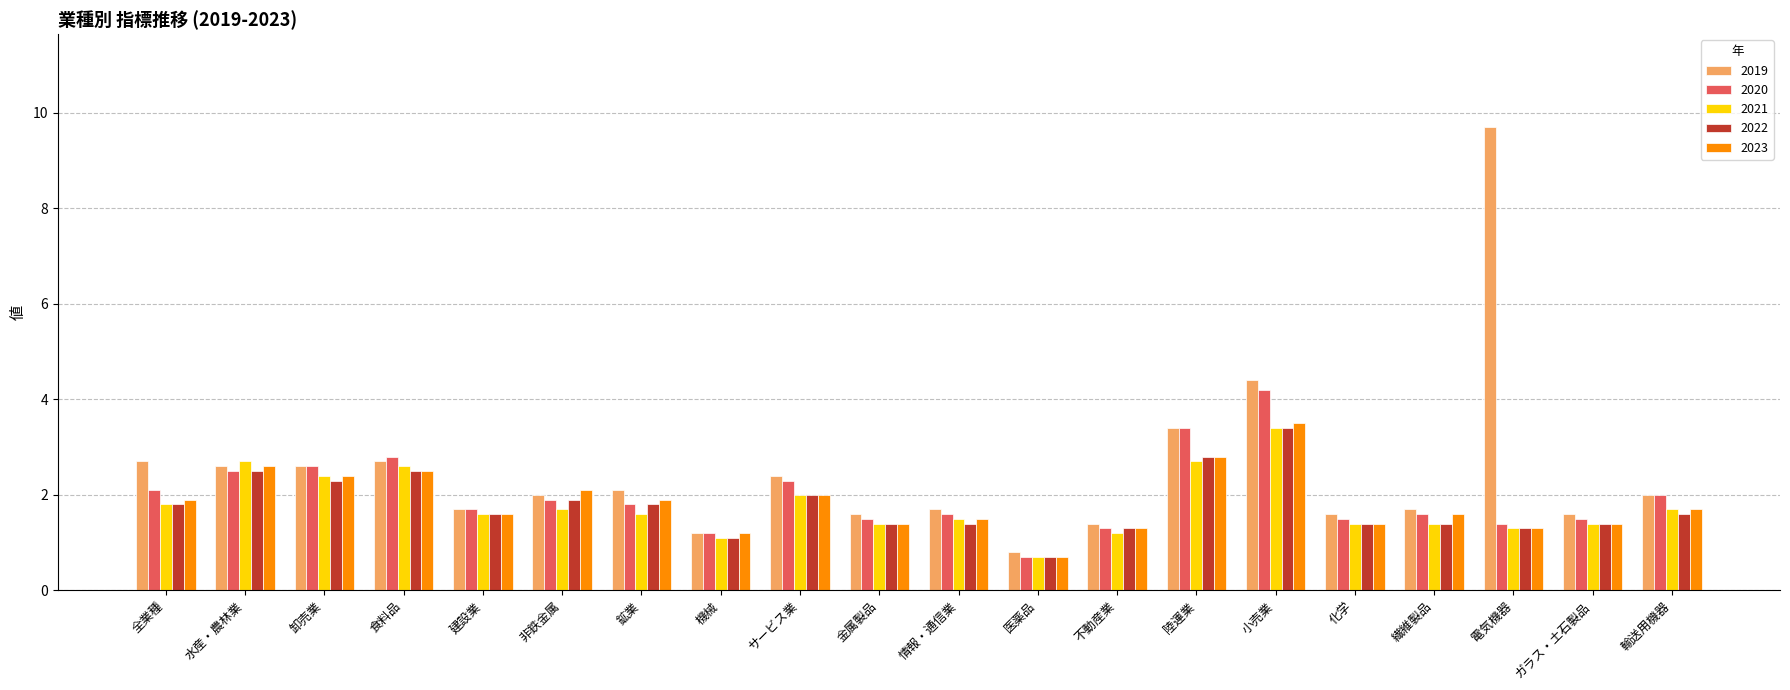

Which series has the largest total across all categories?

2019